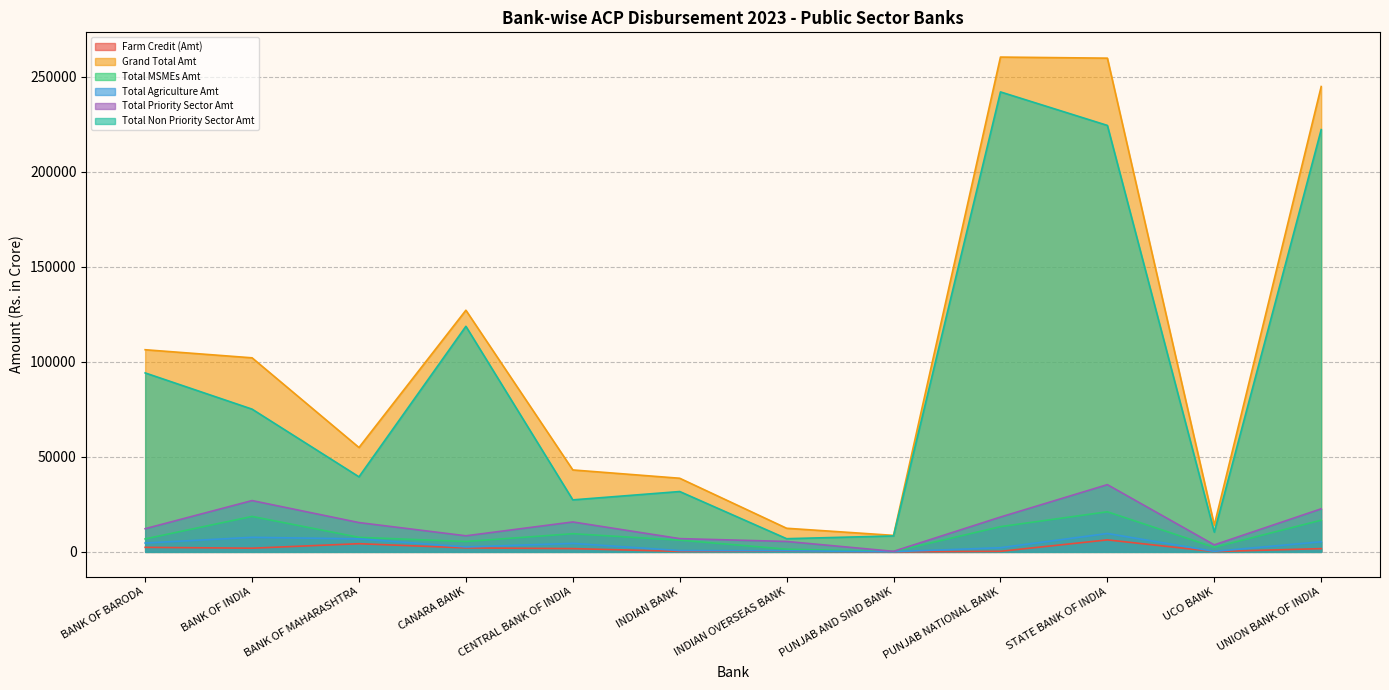

List the series in order of their peak value, lowest first.

Farm Credit (Amt), Total Agriculture Amt, Total MSMEs Amt, Total Priority Sector Amt, Total Non Priority Sector Amt, Grand Total Amt